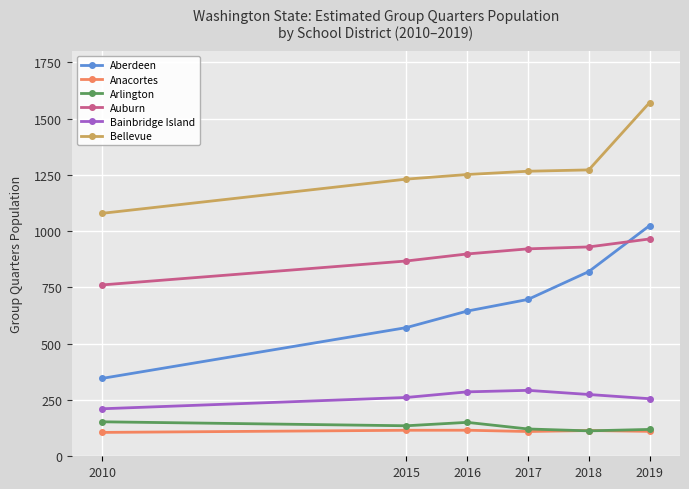

True or false: Aberdeen and Bellevue intersect in this chart.

False